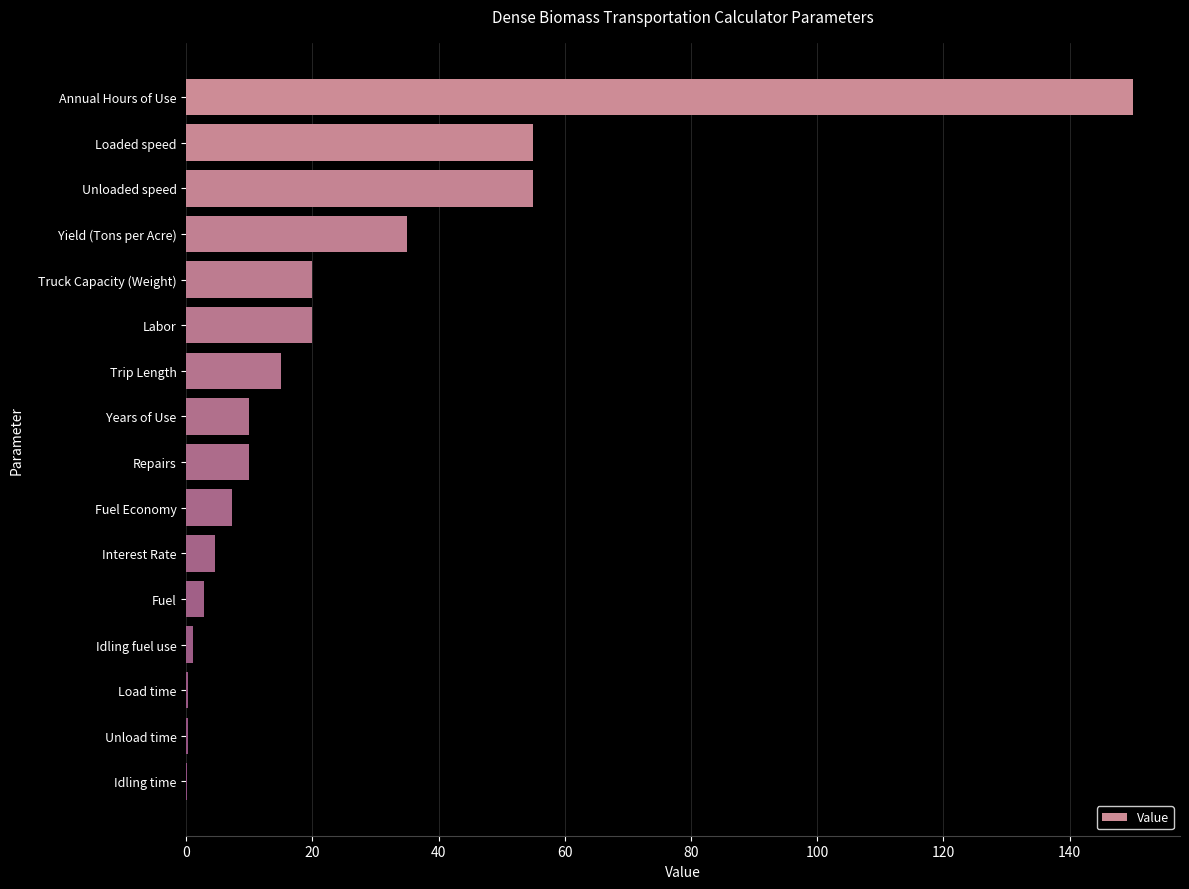

What value does the data have at Trip Length?

15.0